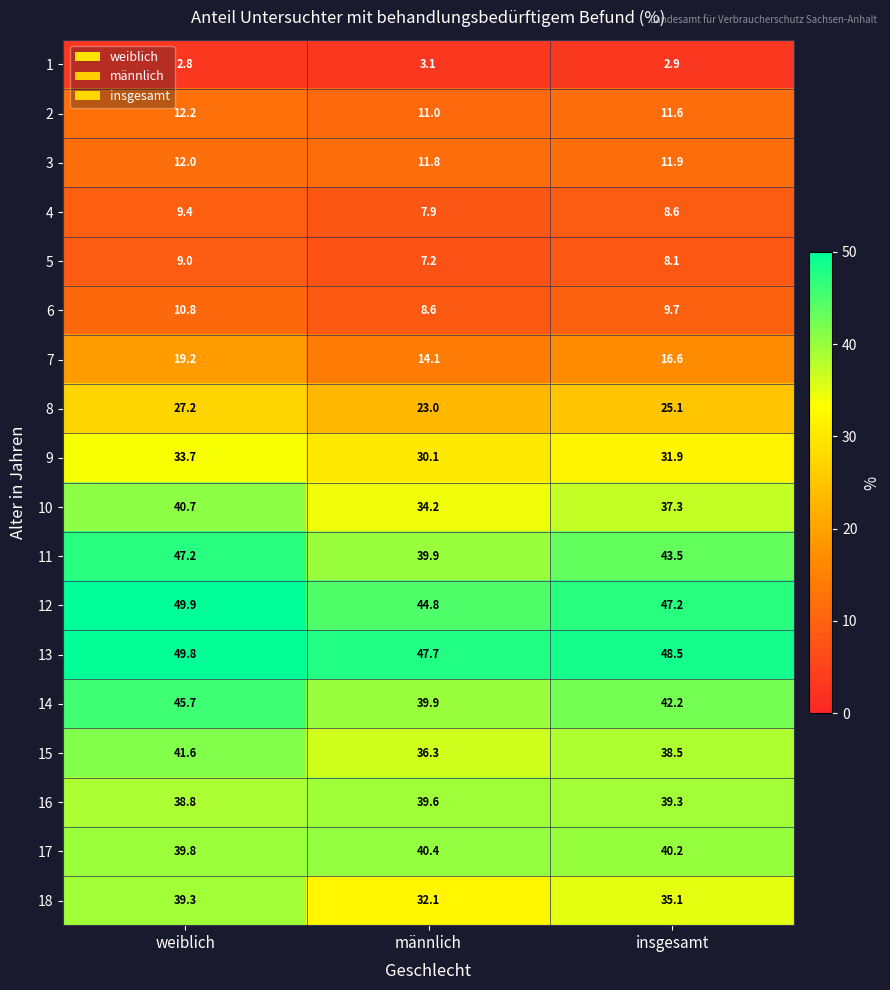

Rank the series by their maximum value, from lowest to highest.

1, 5, 4, 6, 3, 2, 7, 8, 9, 18, 16, 17, 10, 15, 14, 11, 13, 12